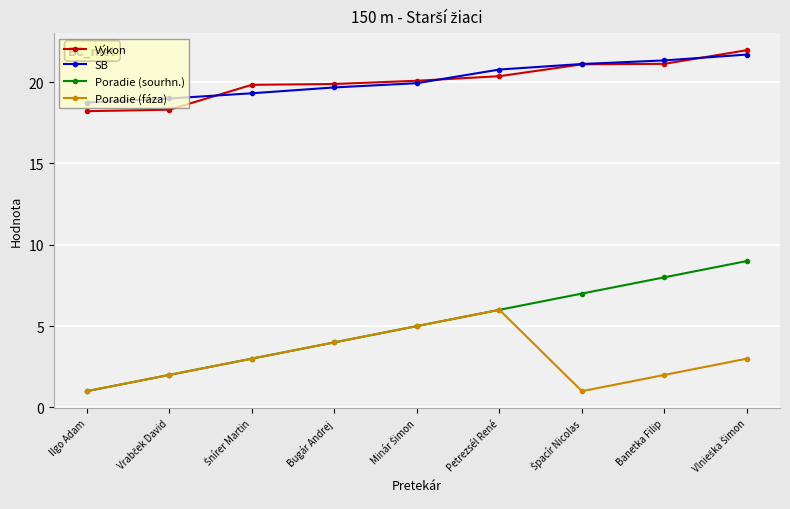

True or false: Výkon and SB intersect in this chart.

True